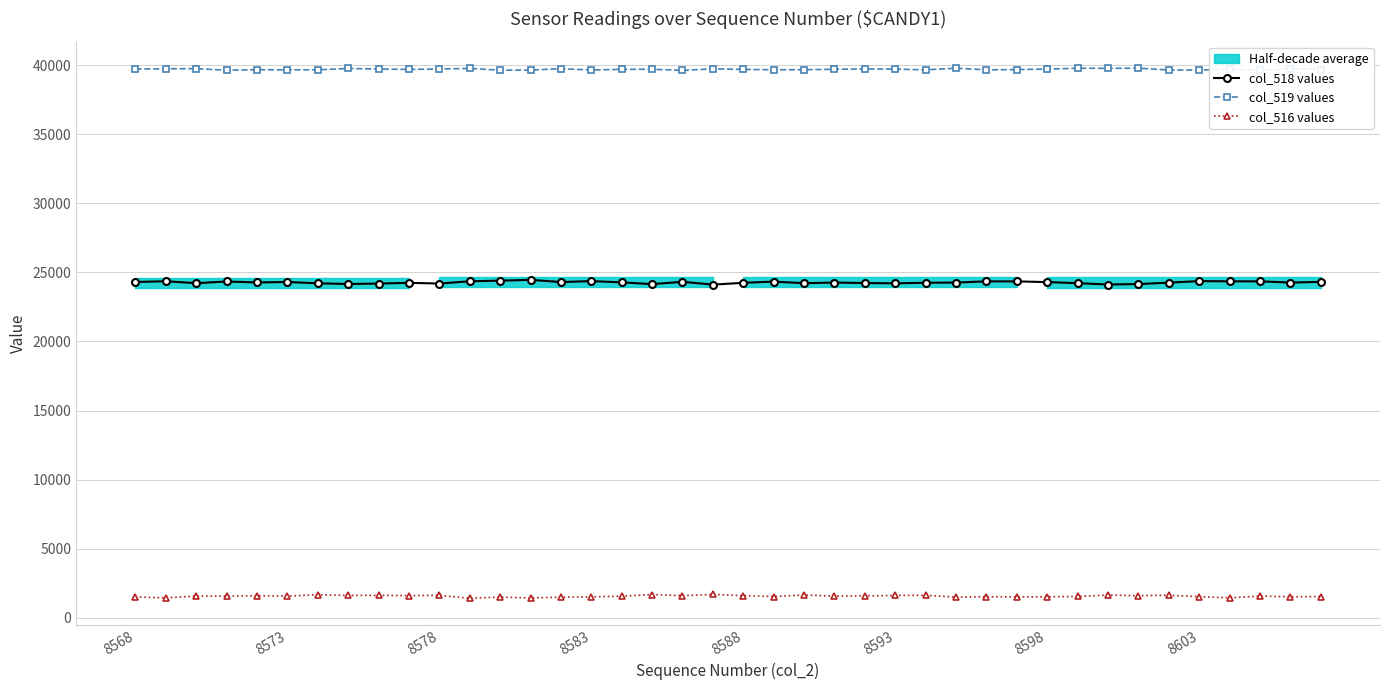

True or false: col_519 values and col_516 values intersect in this chart.

False